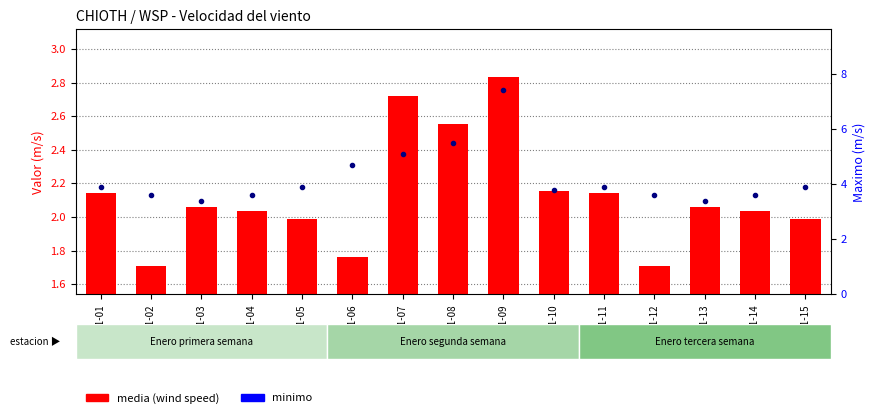

Reading left to right, list all the values displayed in this chart.

media (wind speed): 2.1	1.7	2.1	2.0	2.0	1.8	2.7	2.6	2.8	2.2	2.1	1.7	2.1	2.0	2.0
minimo: 0.0	0.0	0.0	0.0	0.0	0.0	1.4	1.0	0.0	0.0	0.0	0.0	0.0	0.0	0.0